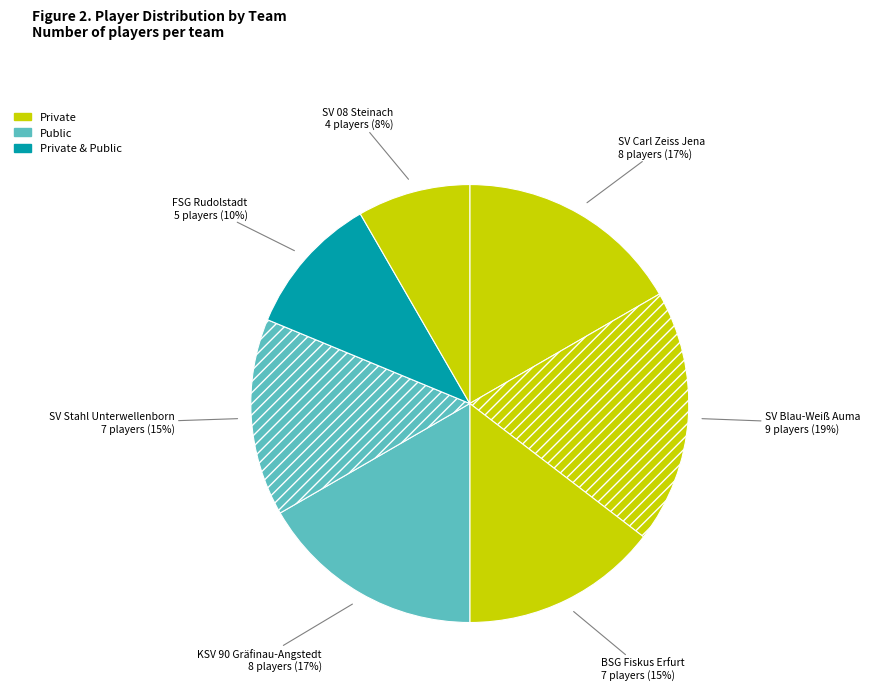

How many slices are in this pie chart?

7